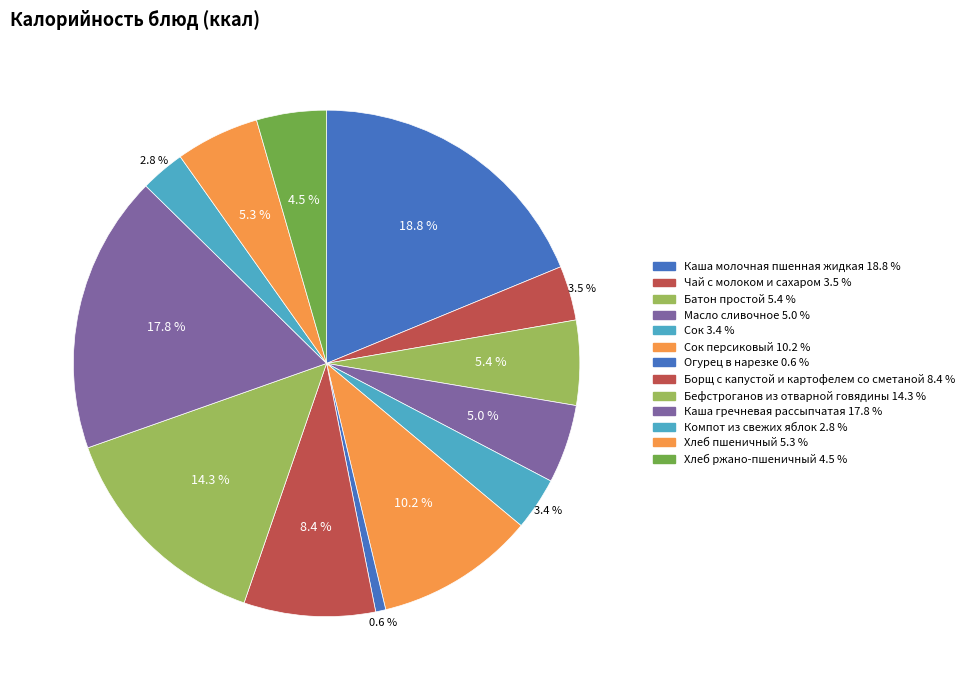

How many segments does this pie chart have?

13